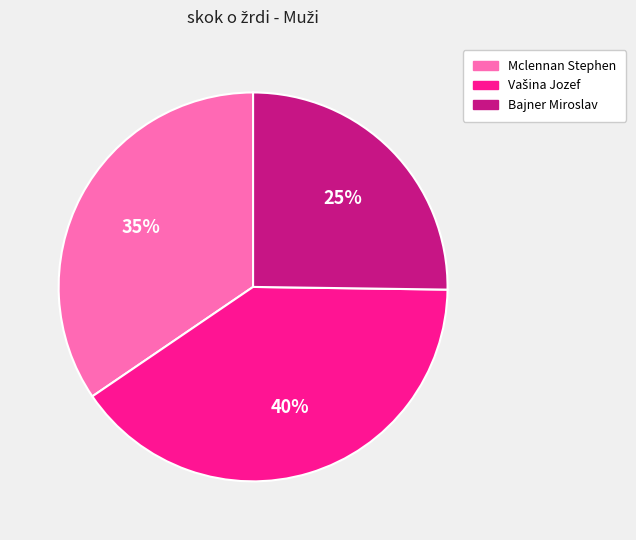

Which slice is the smallest?

Bajner Miroslav